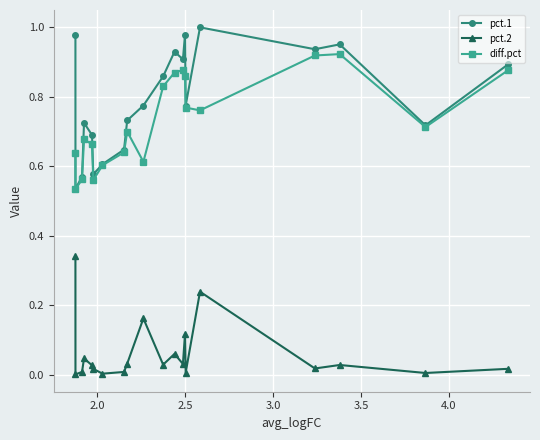

True or false: pct.1 and pct.2 intersect in this chart.

False